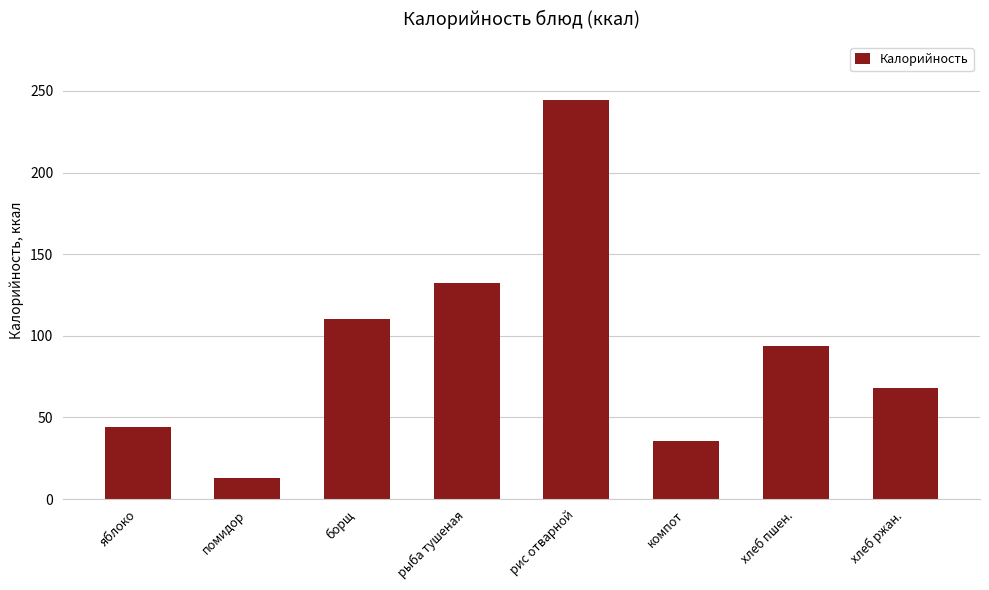

At which category does the chart reach its peak across all series?

рис отварной